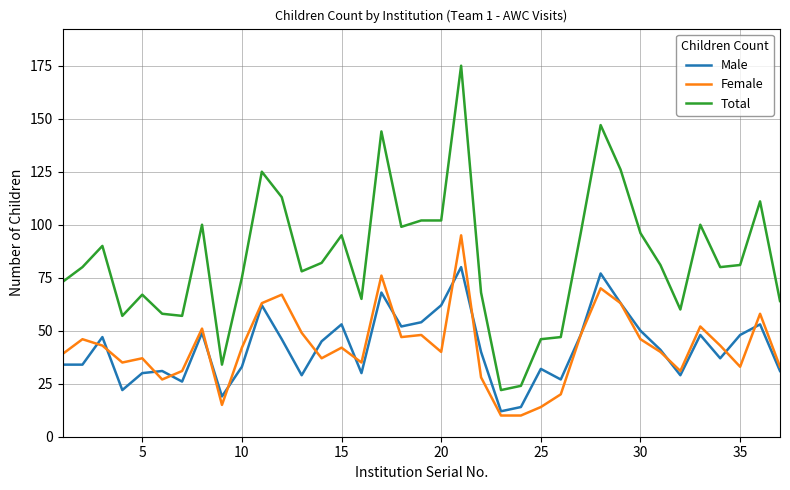

True or false: Male and Total cross at least once.

False